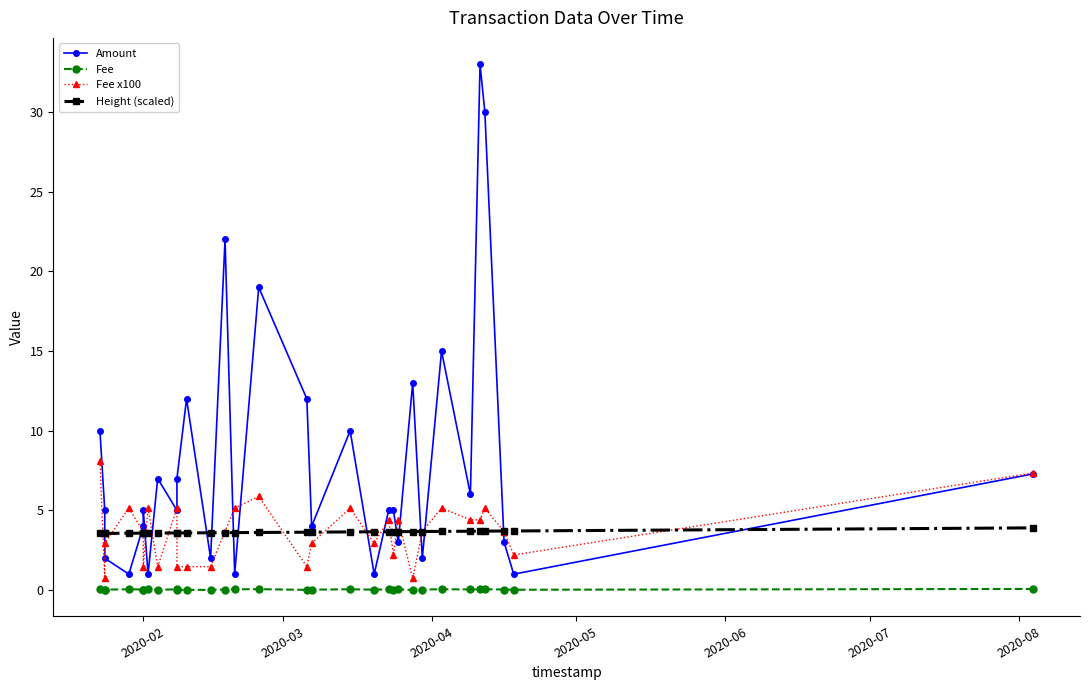

True or false: Amount has more than 0 interior local peaks.

True